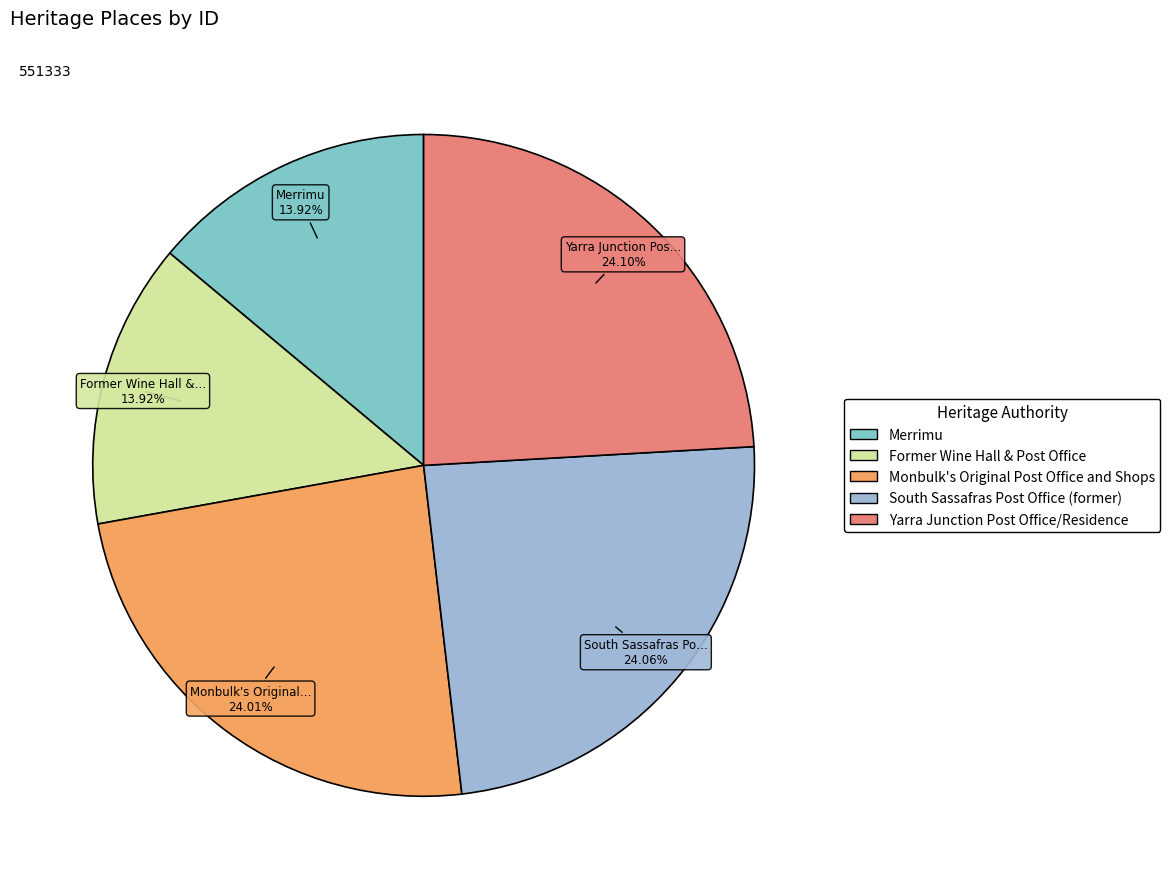

The Merrimu slice represents 6% of the pie. True or false?

False